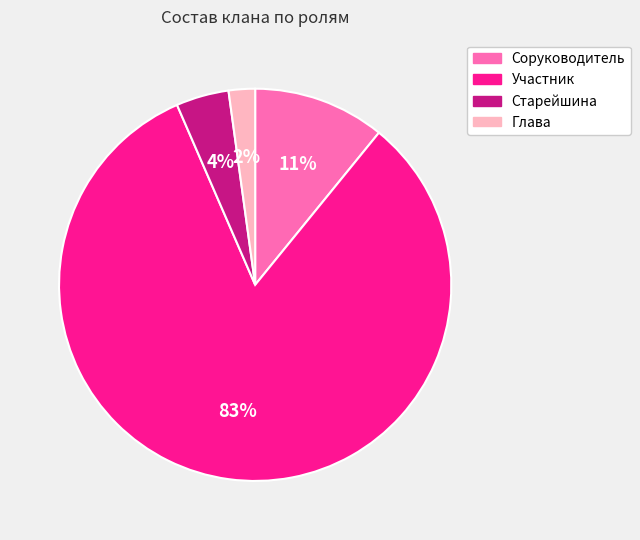

Between Участник and Соруководитель, which is larger?

Участник